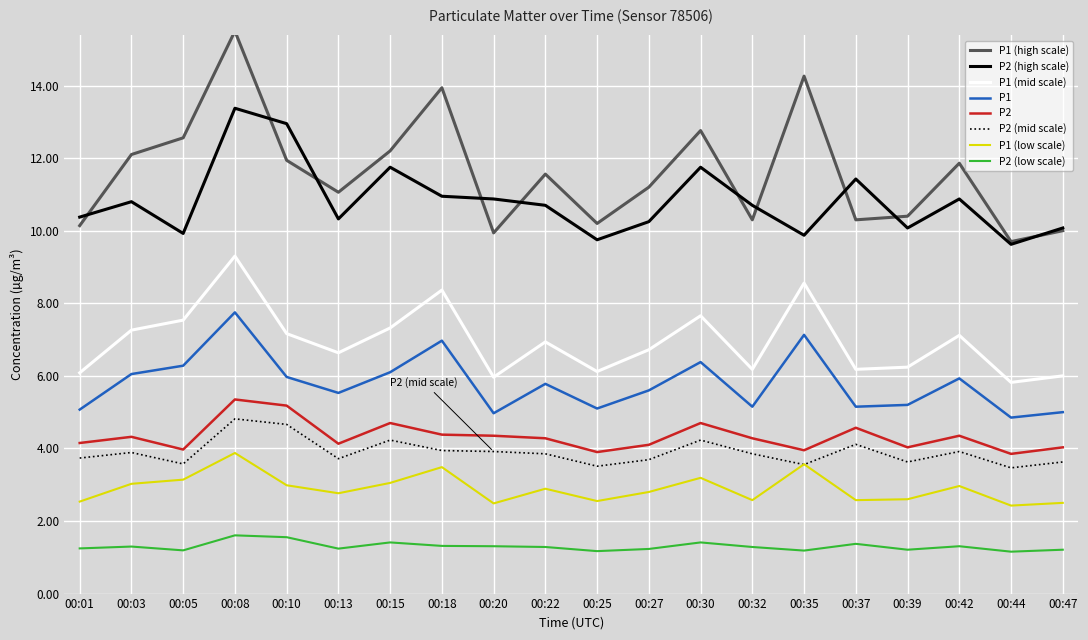

What is the difference between the maximum and minimum values in the P2 series?

1.5